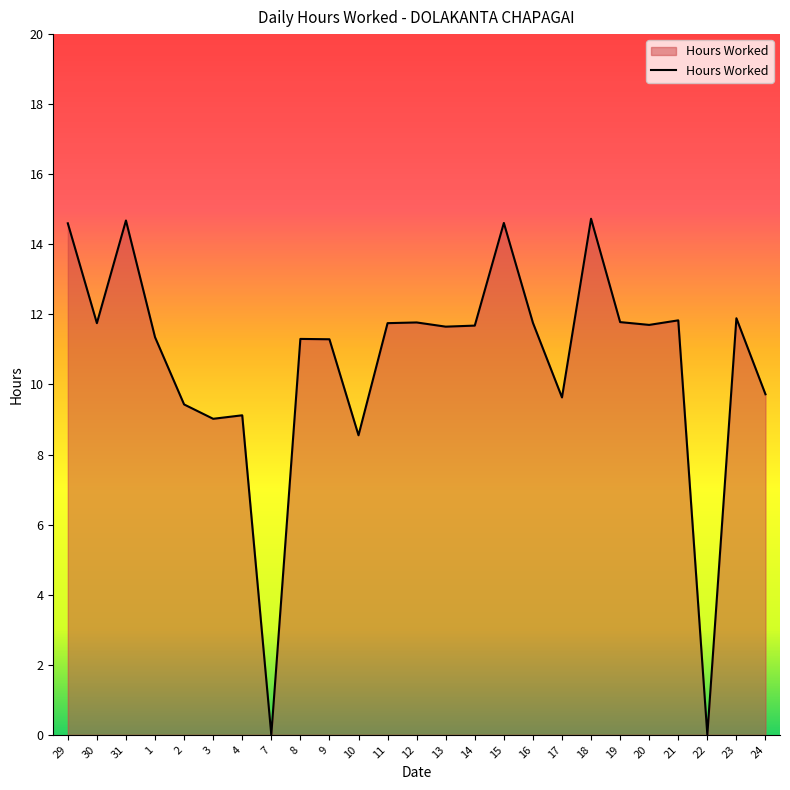

What is the maximum value shown in the chart?

14.7